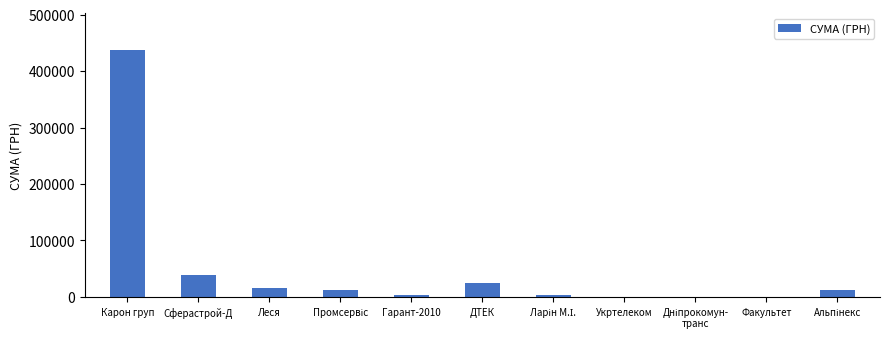

Where is the data nearest to the value 218537?

Сферастрой-Д